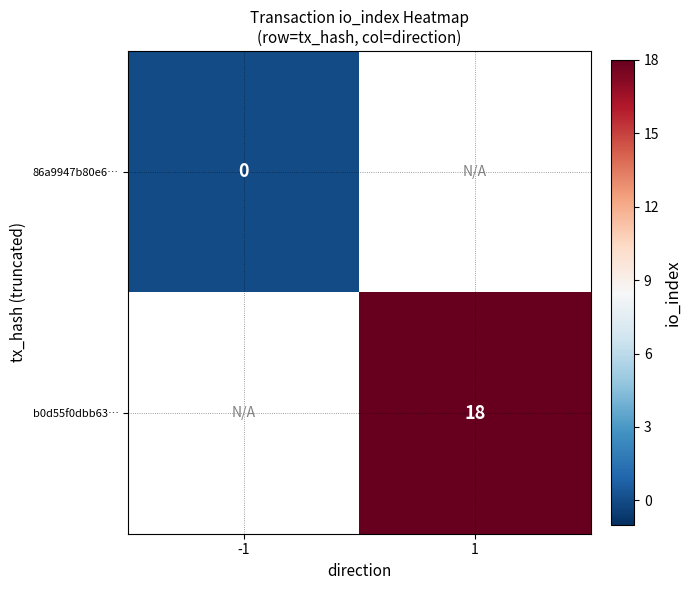

The value of b0d55f0dbb63… at 1 is 6. True or false?

False